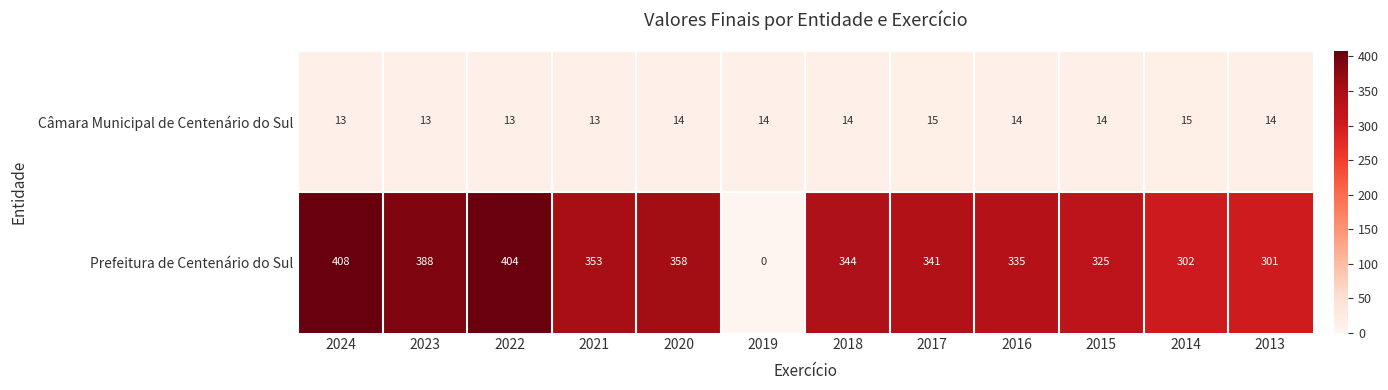

How many distinct data groups are displayed?

2